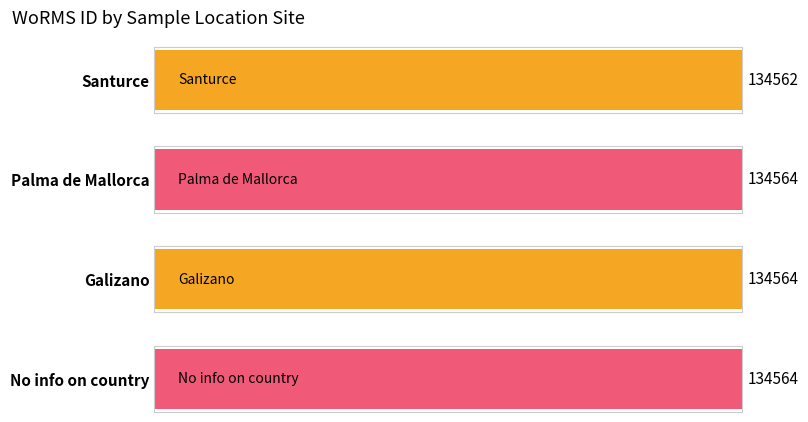

List the labels in order of value, smallest first.

Santurce, Palma de Mallorca, Galizano, No info on country